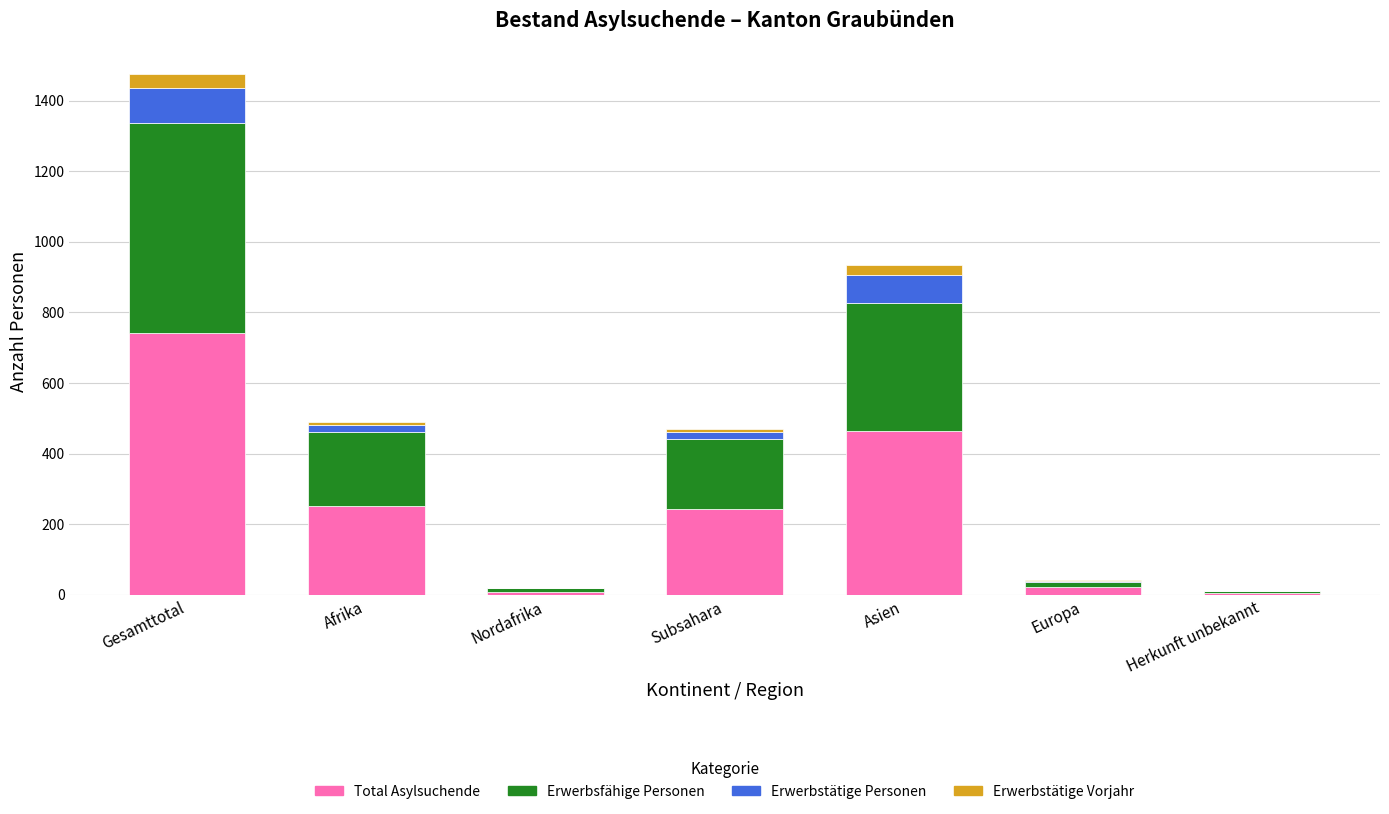

What is the highest value of the Total Asylsuchende series?

742